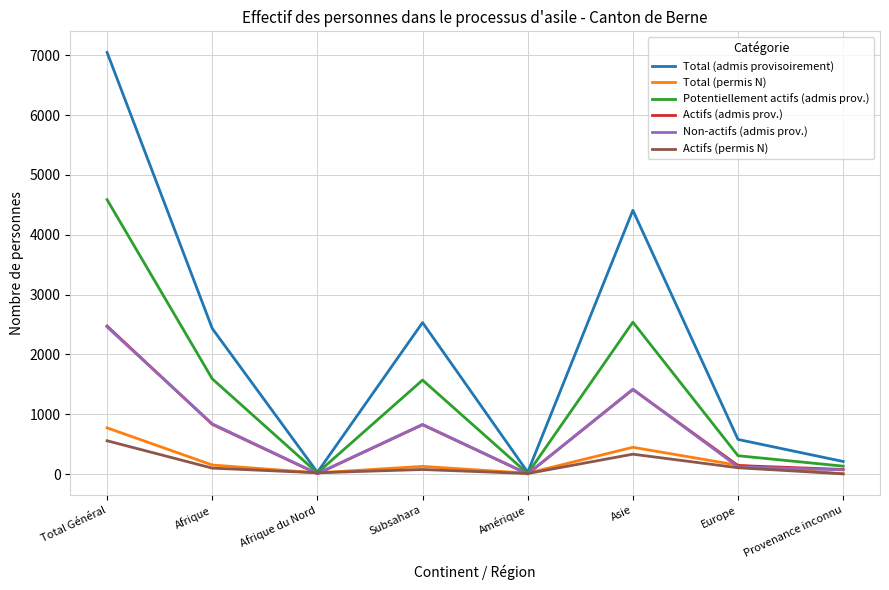

Does the chart have visible grid lines?

Yes